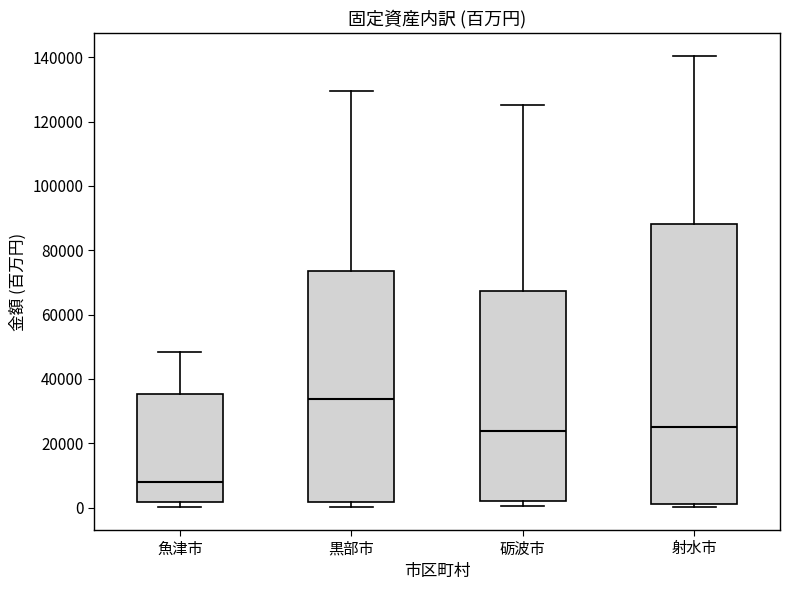

Where is the lower edge of the box for 魚津市 on the y-axis? The values are not printed on the chart, so give them approximately, as read against the axis.

2000